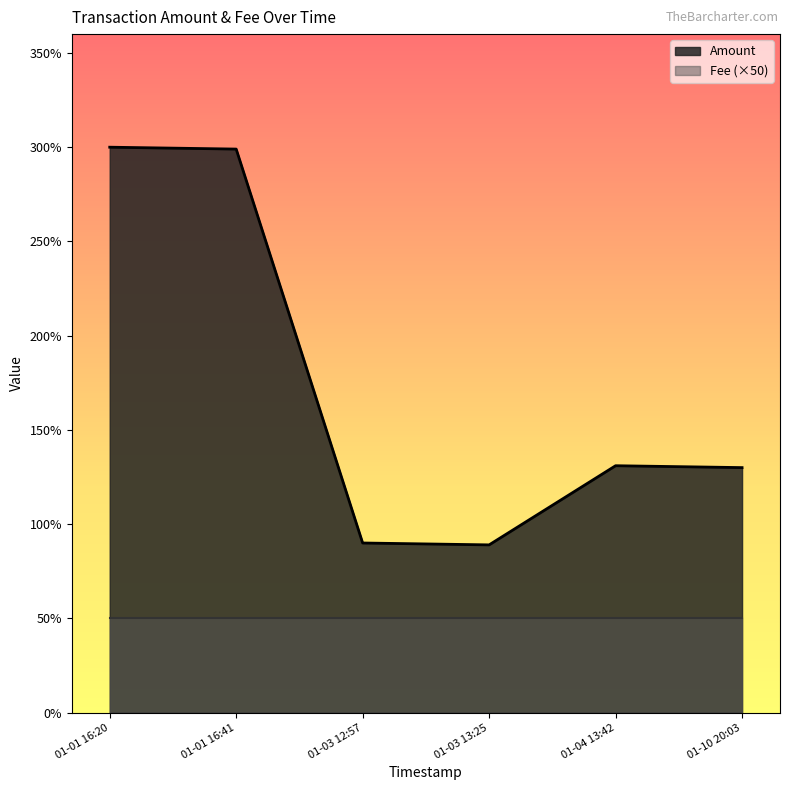

True or false: Fee has more than 2 interior local peaks.

False